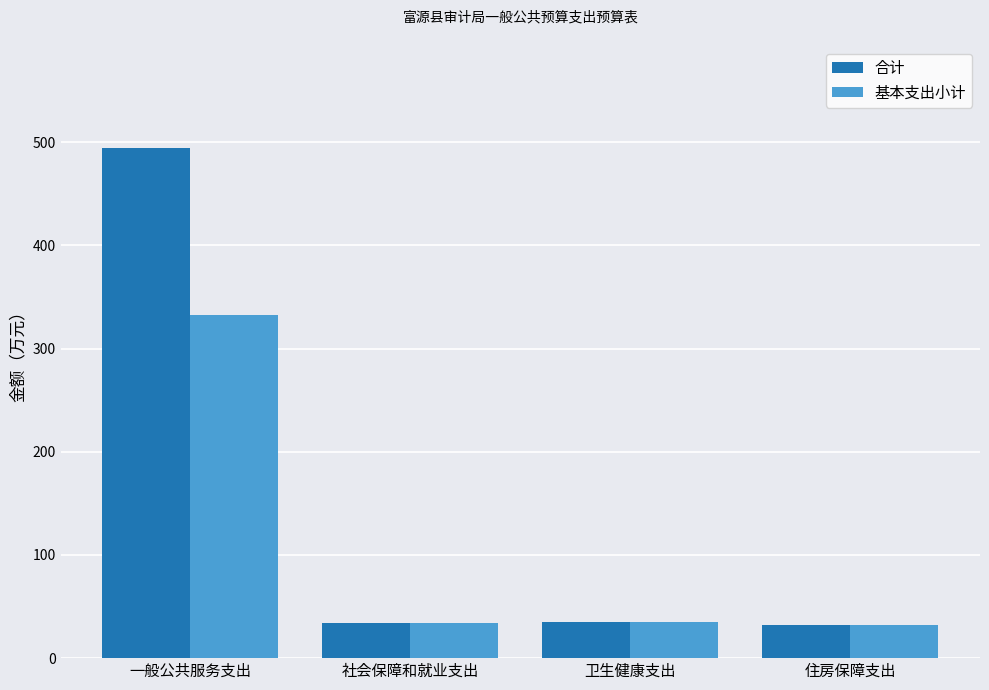

Rank the series by their average value, from highest to lowest.

合计, 基本支出小计